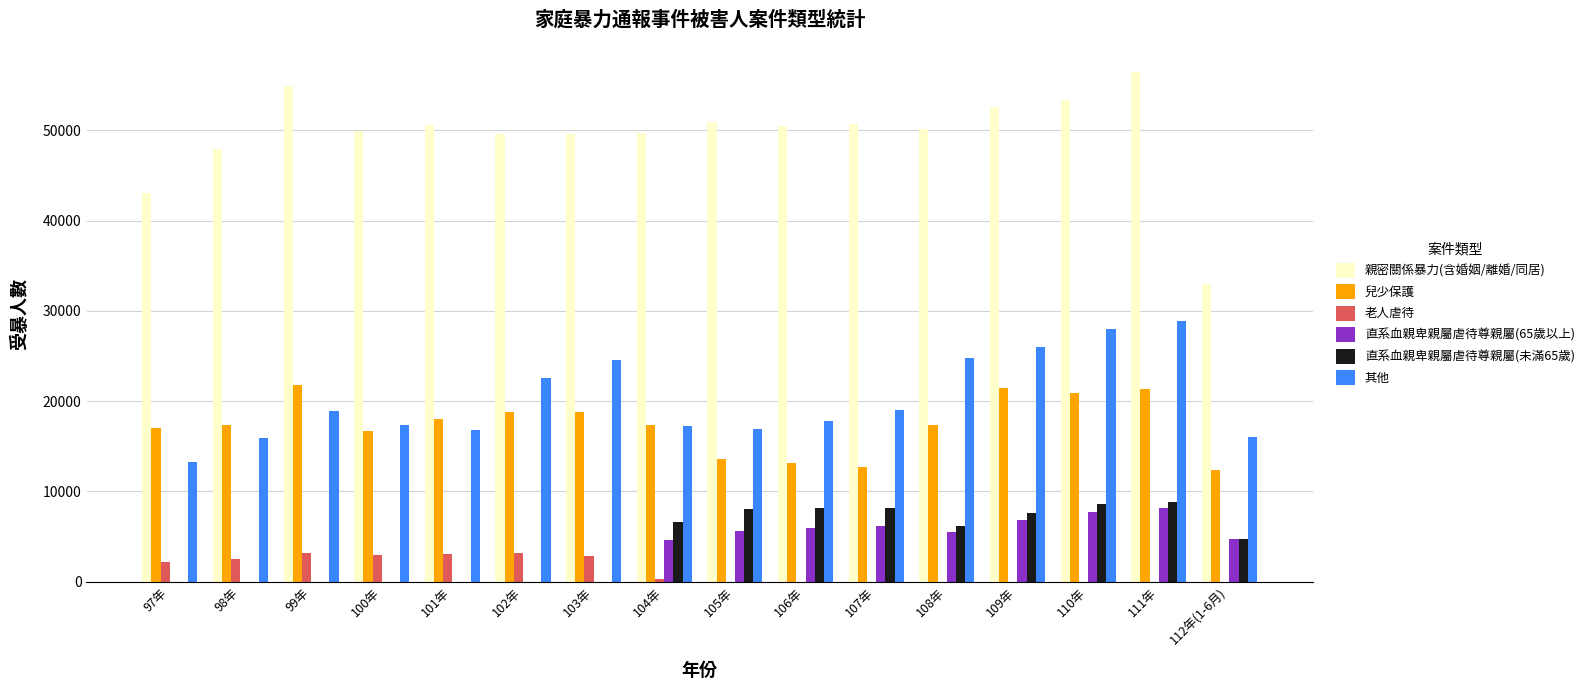

How many groups of bars are there?

16